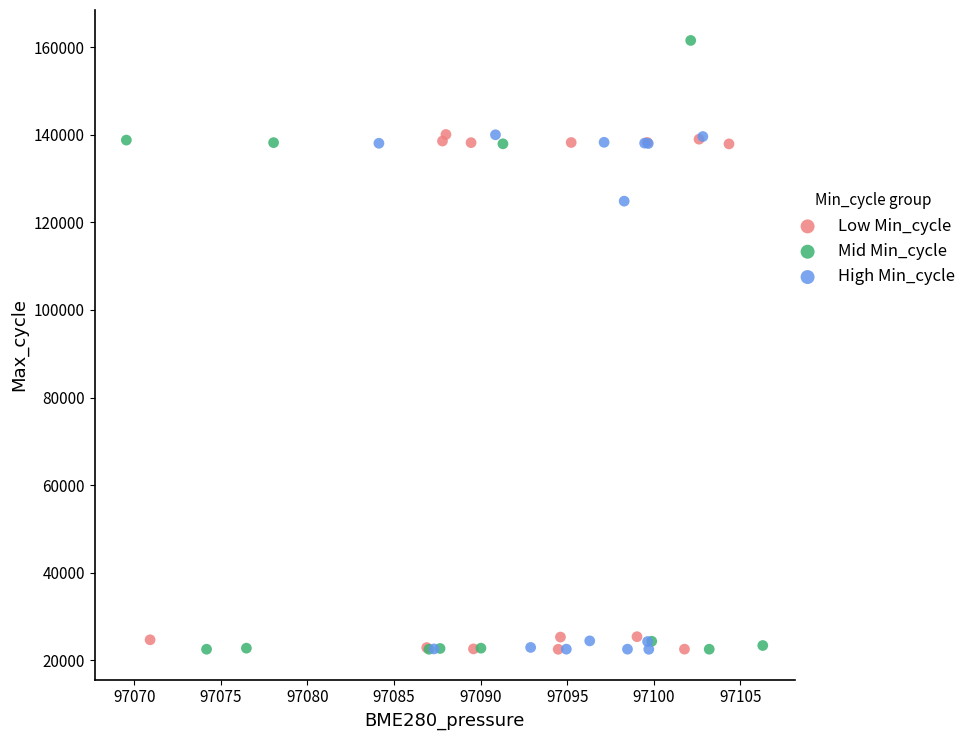

Which series contains the highest Y value?

Mid Min_cycle